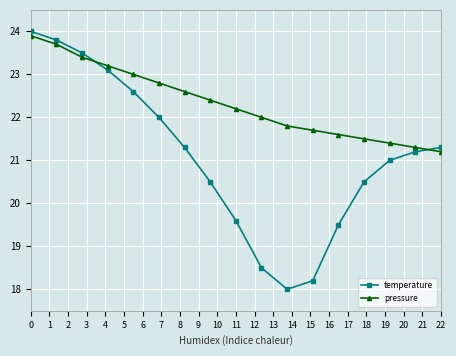

Rank the series by their average value, from lowest to highest.

temperature, pressure